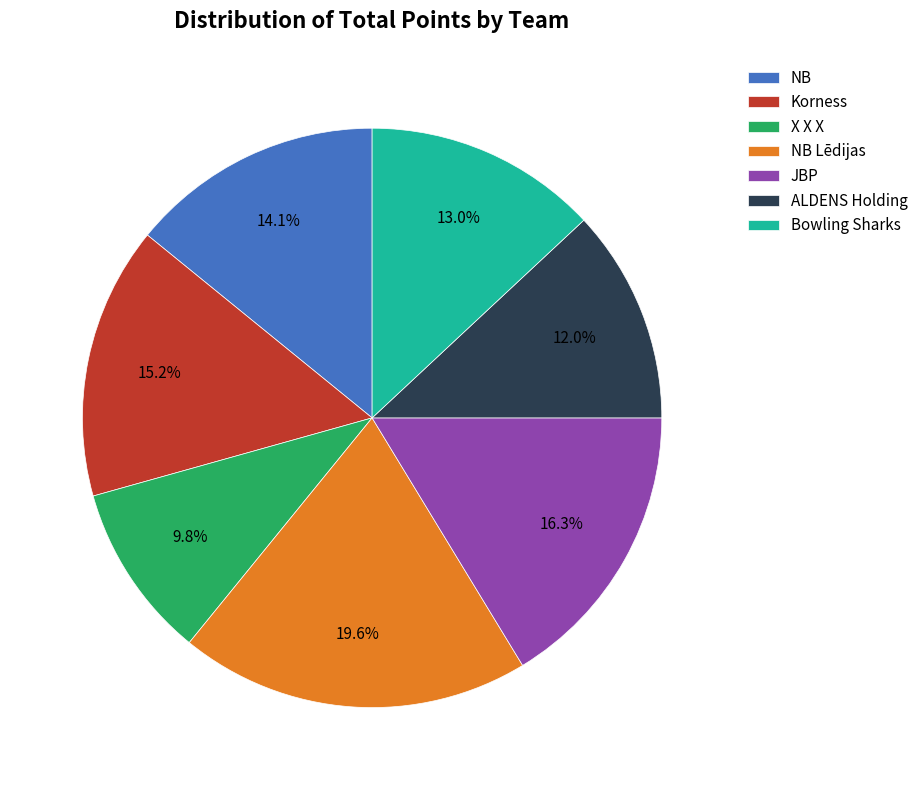

Rank the categories by value from lowest to highest.

X X X, ALDENS Holding, Bowling Sharks, NB, Korness, JBP, NB Lēdijas